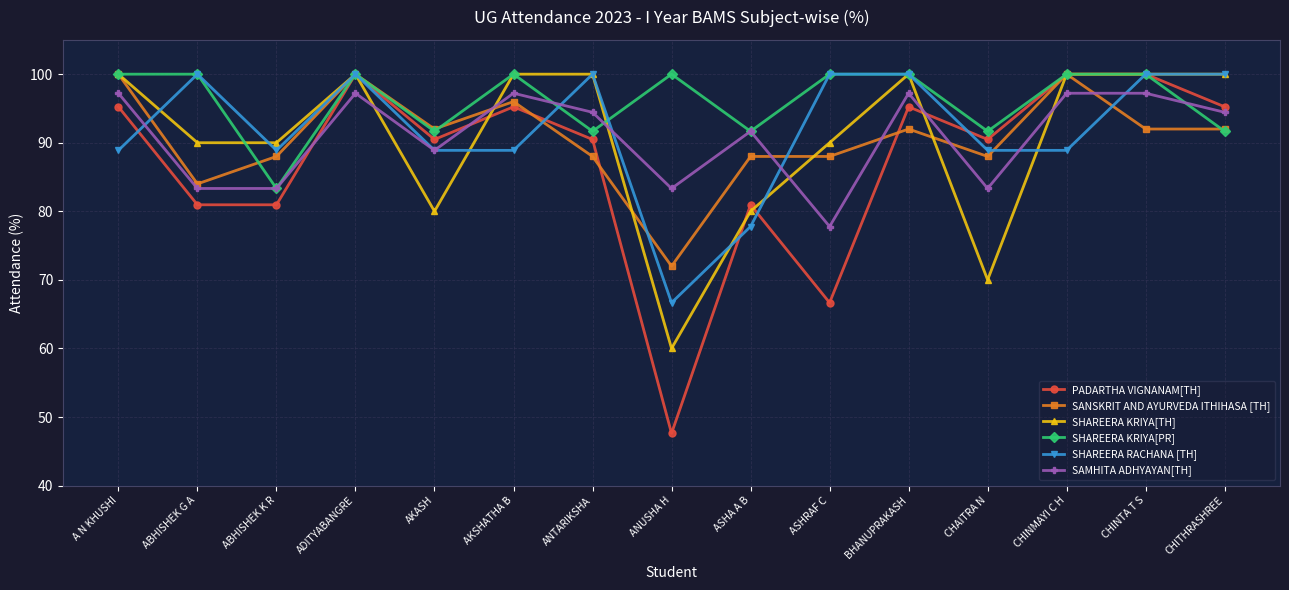

Does the chart have visible grid lines?

Yes